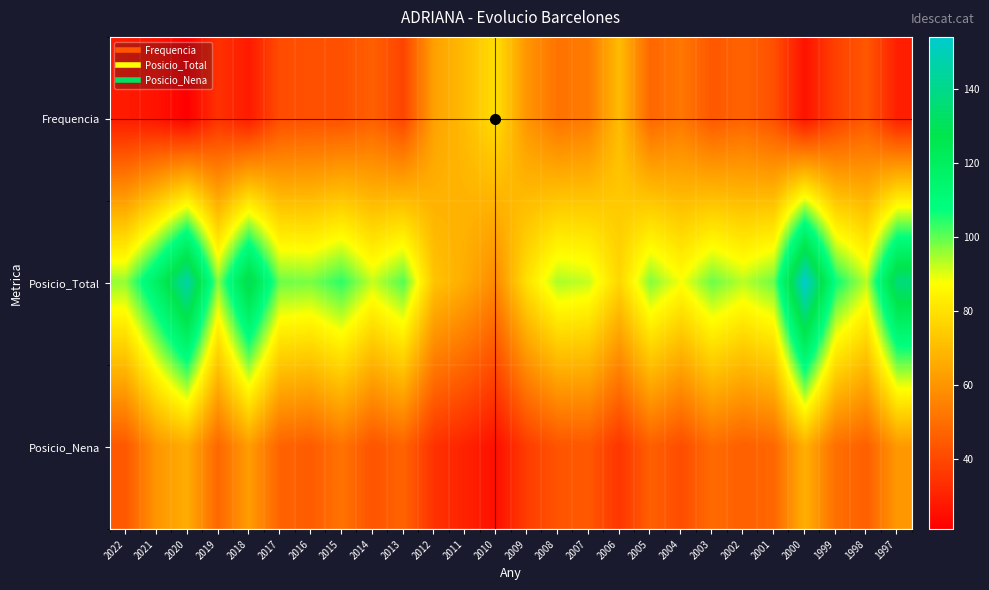

What is the minimum value shown in the chart?

21